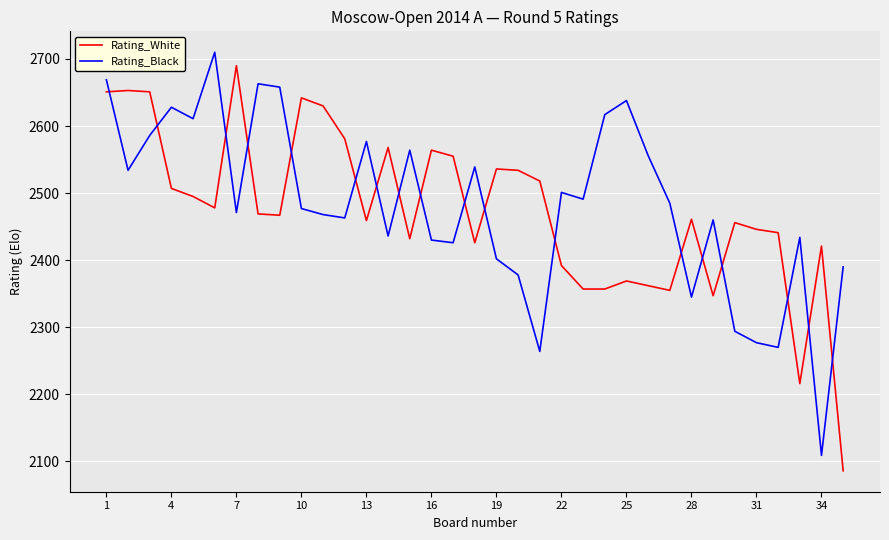

How many intersections are there between Rating_White and Rating_Black?

18